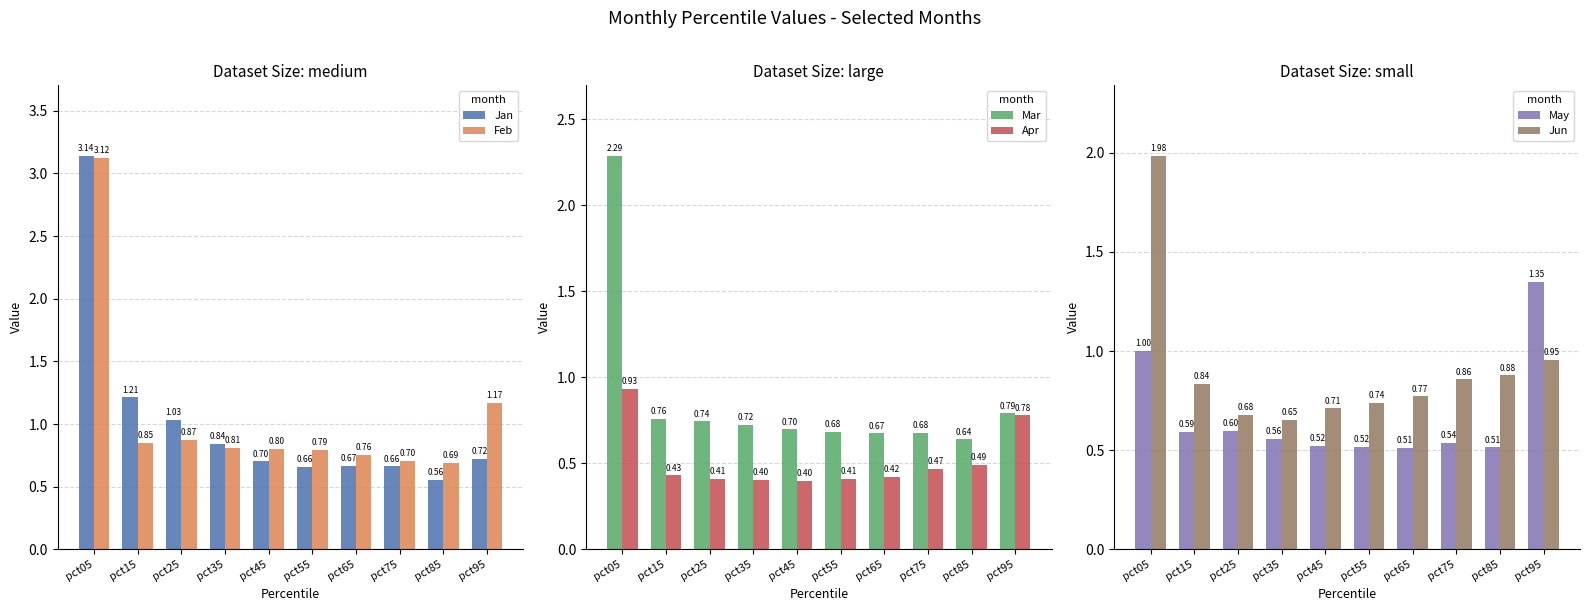

Which category has the lowest value in the Apr series?

pct45